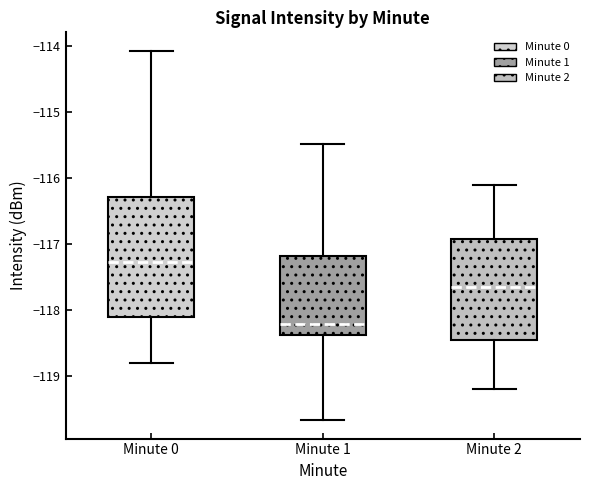

Reading left to right, read every box against the y-axis: the position of its median line, the range the box covers, and the ends of its whiskers. The values are not printed on the chart, so give them approximately, as read against the axis.

Minute 0: median -117.3, box -118.1 to -116.3, whiskers -118.8 to -114.1
Minute 1: median -118.2, box -118.4 to -117.2, whiskers -119.7 to -115.5
Minute 2: median -117.6, box -118.4 to -116.9, whiskers -119.2 to -116.1